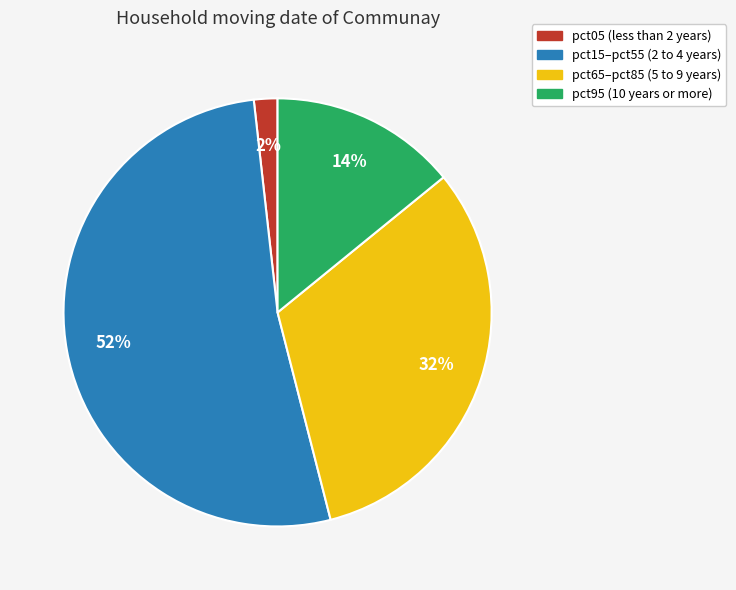

To the nearest percent, what is the average slice percentage?

25%